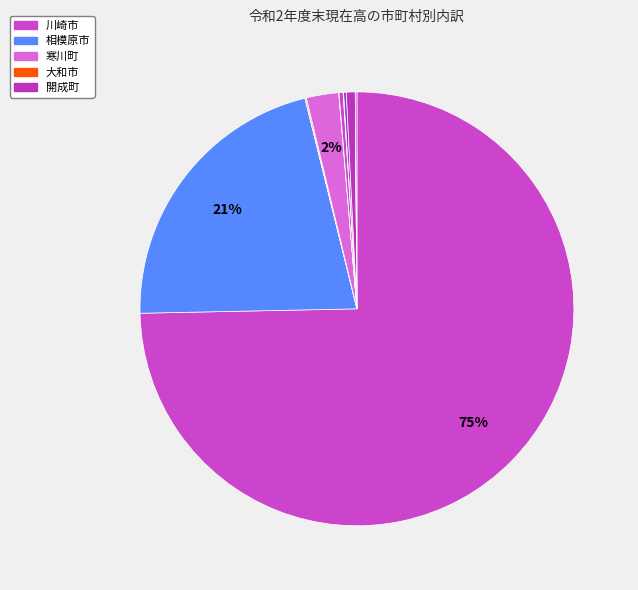

Does any single category account for the majority?

Yes